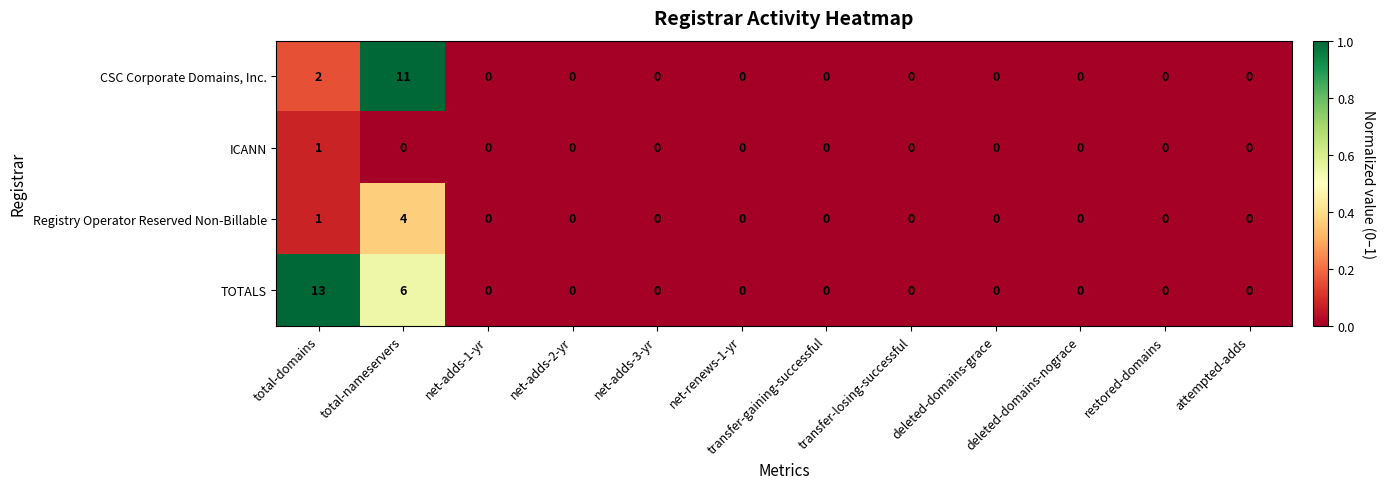

Rank the series by their maximum value, from highest to lowest.

TOTALS, CSC Corporate Domains, Inc., Registry Operator Reserved Non-Billable, ICANN